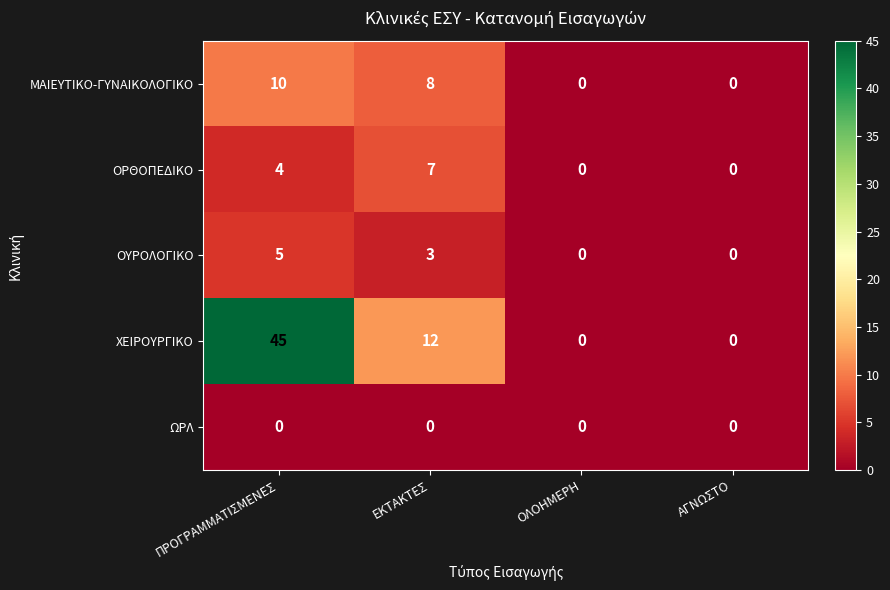

At how many categories does at least one series exceed 5?

2